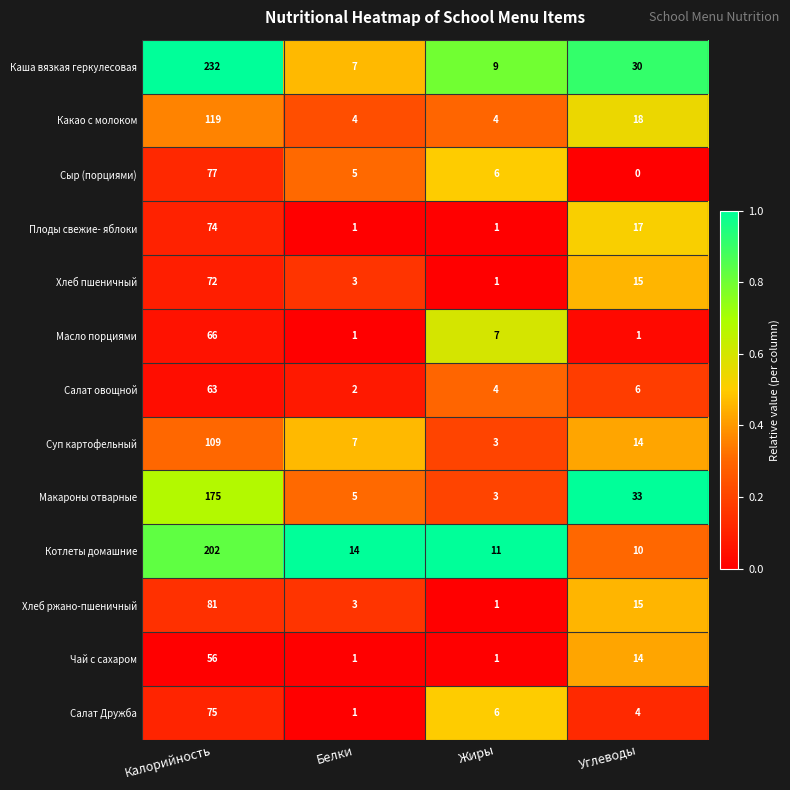

Which label corresponds to the smallest value in the chart?

Углеводы